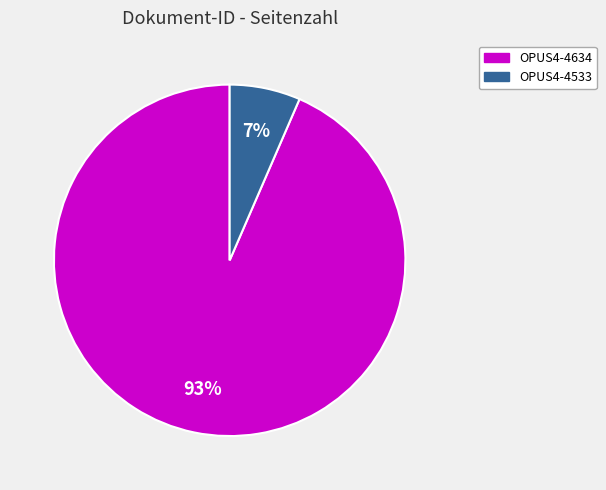

Does OPUS4-4634 represent more than half of the total?

Yes